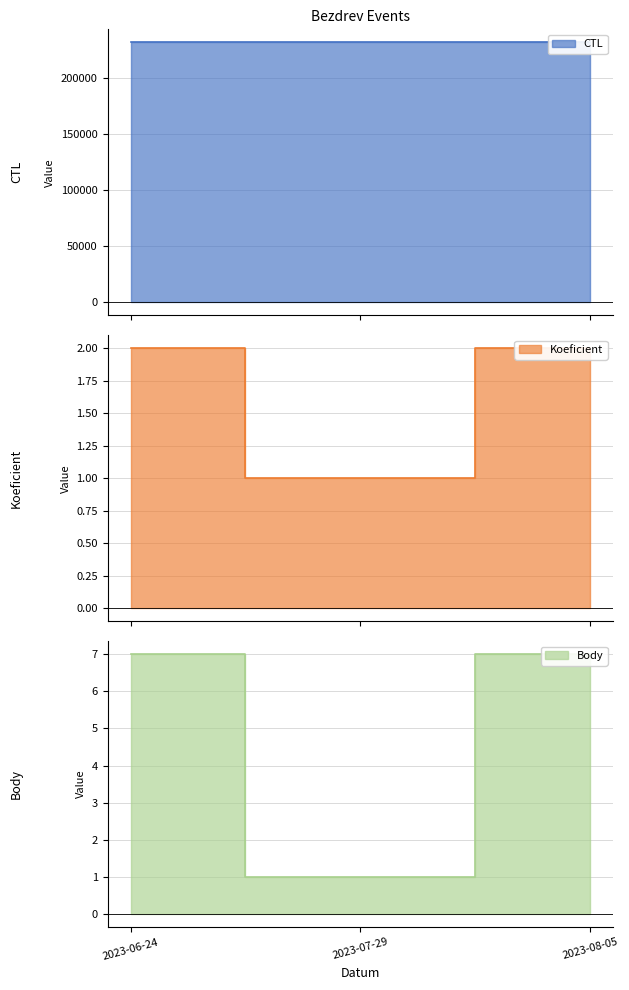

List the labels in order of Koeficient value, largest first.

2023-06-24, 2023-08-05, 2023-07-29